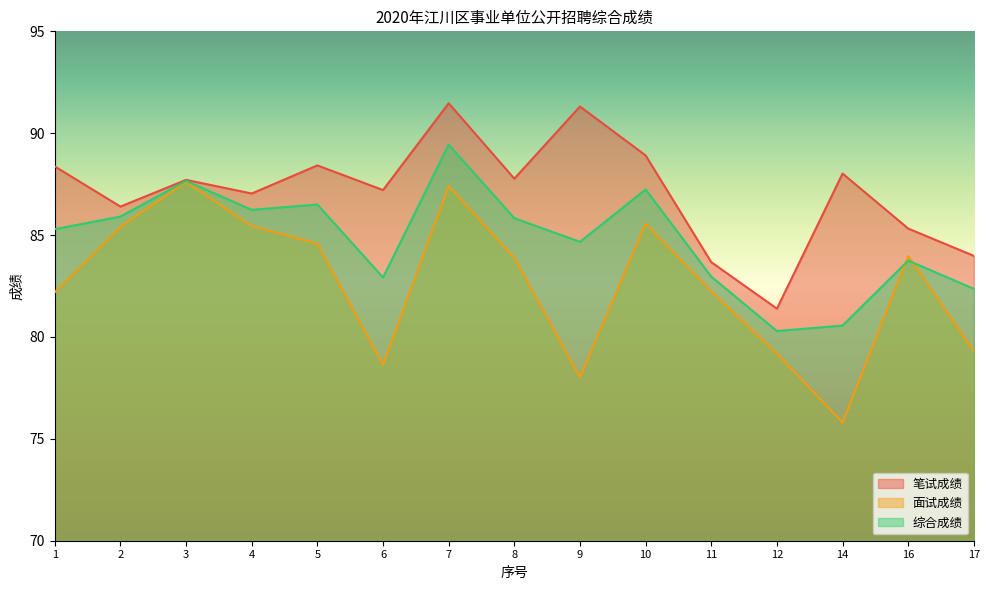

What is the difference between the second highest and second lowest values in the 综合成绩 series?

7.1